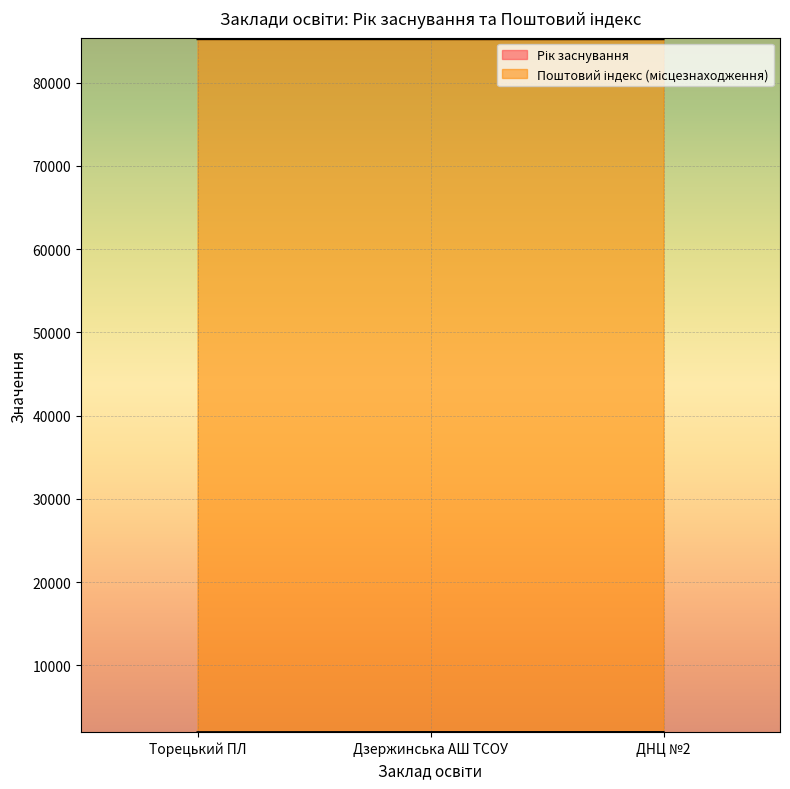

Is it true that Рік заснування equals 1045 at ДНЦ №2?

False